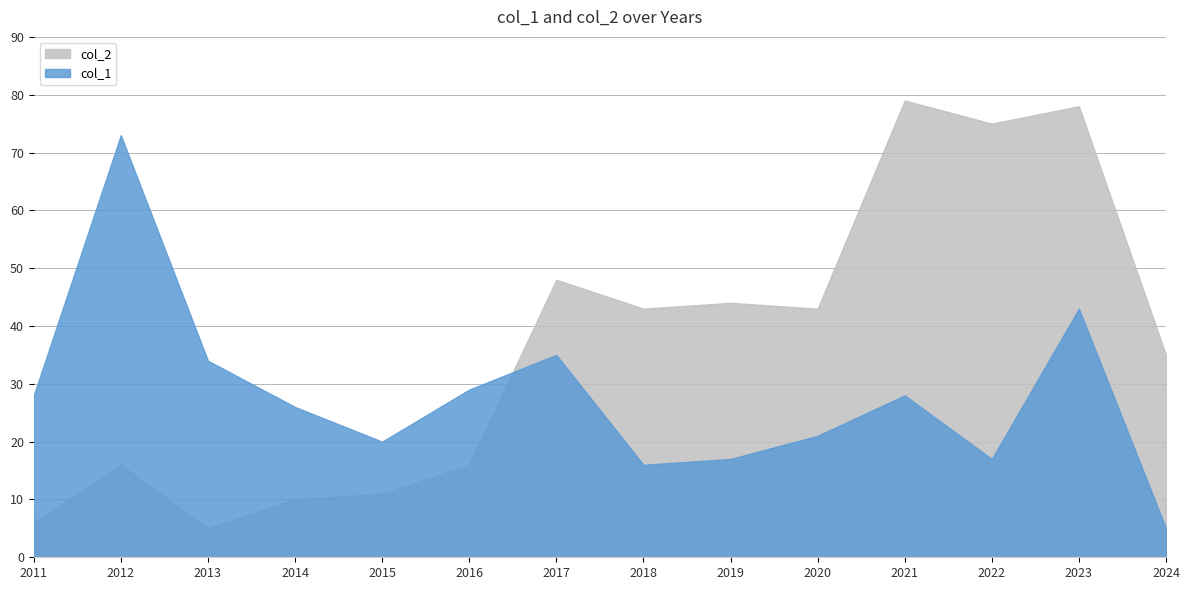

List the series in order of their peak value, lowest first.

col_1, col_2